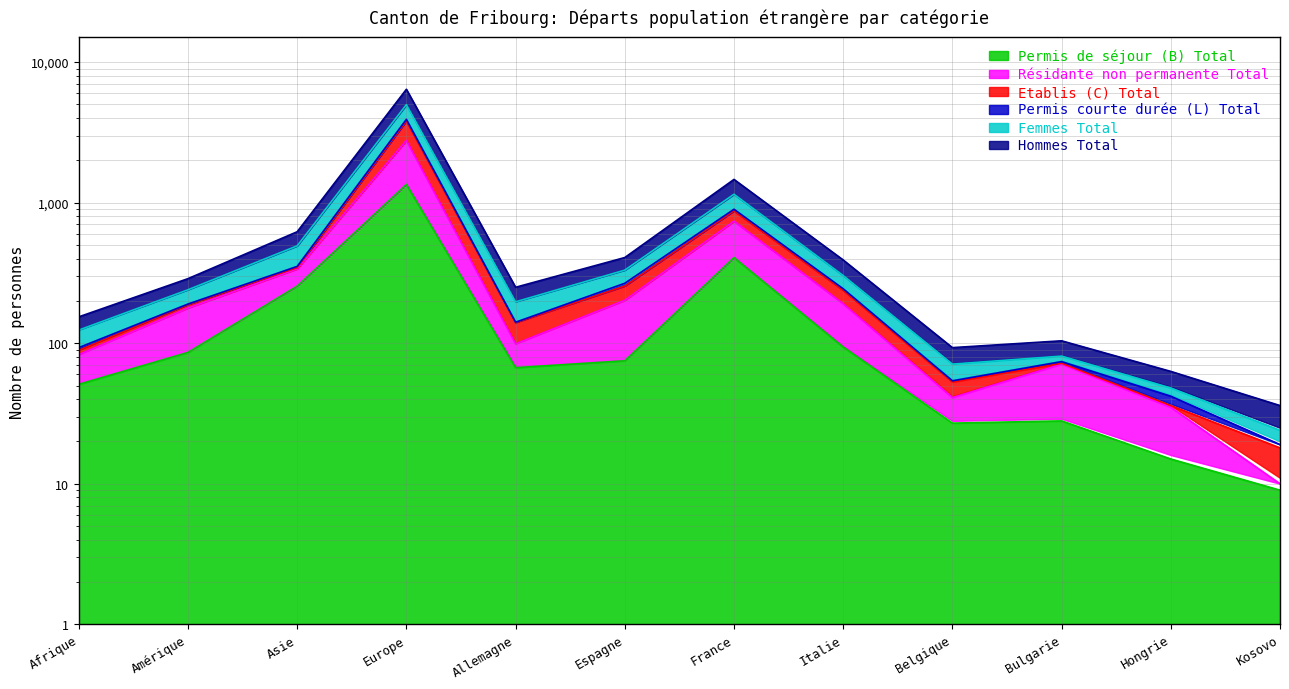

Where does the Etablis (C) Total series first go above 188?

Asie